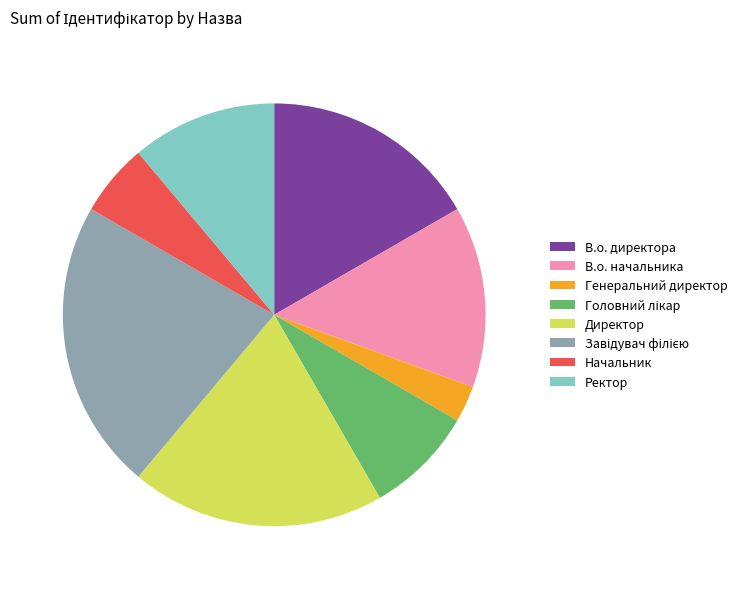

Combined, do Начальник and В.о. директора account for over 50%?

No